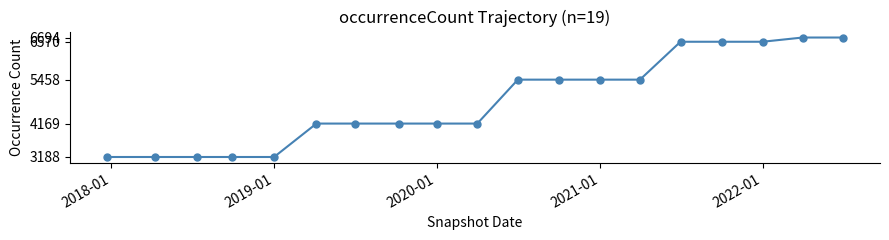

What is the average value?

4827